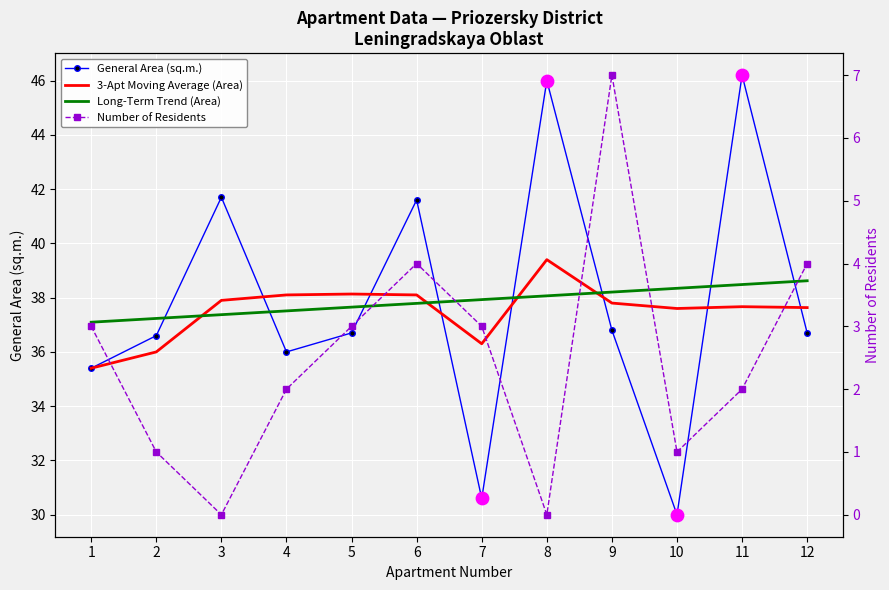

Which series has the widest spread of Y values?

General Area (sq.m.)